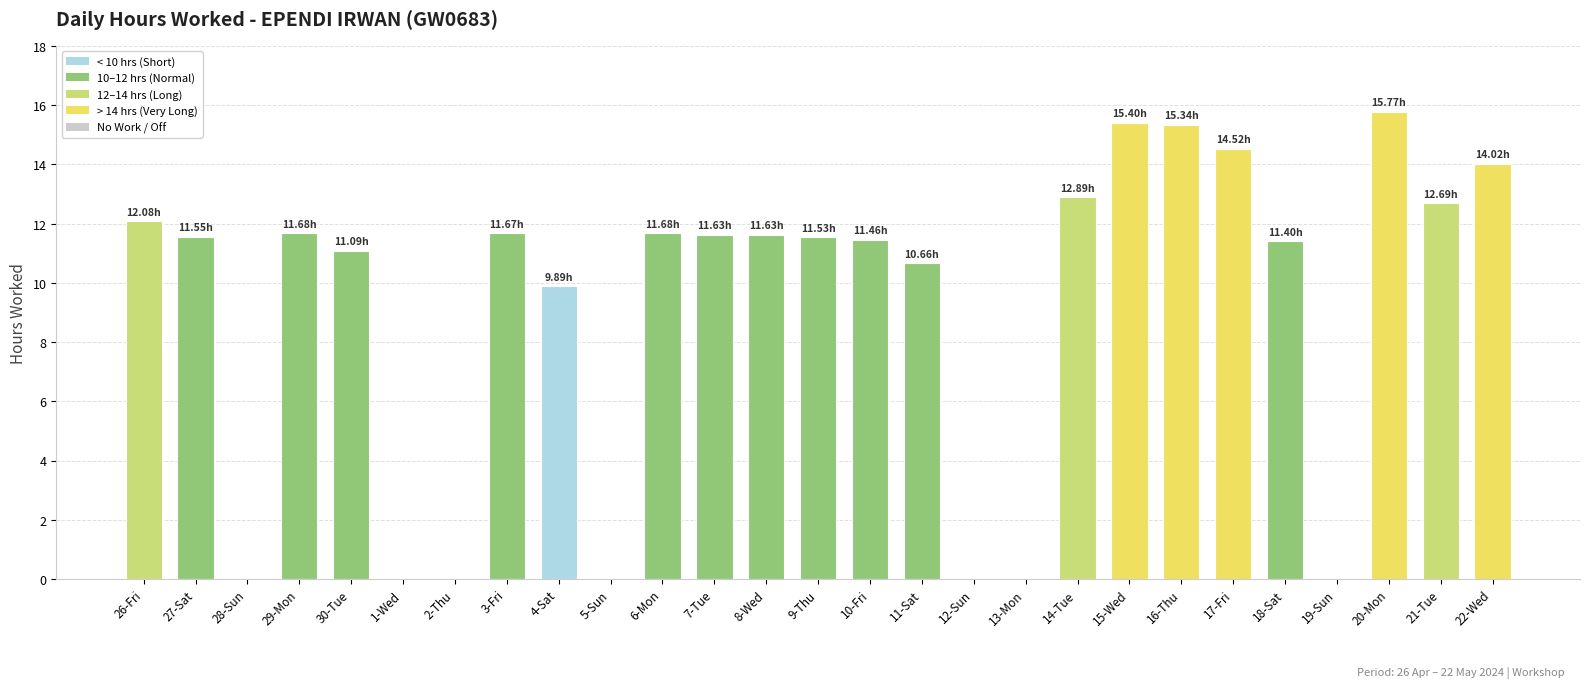

What is the sum of the values at 7-Tue and 5-Sun?

11.6